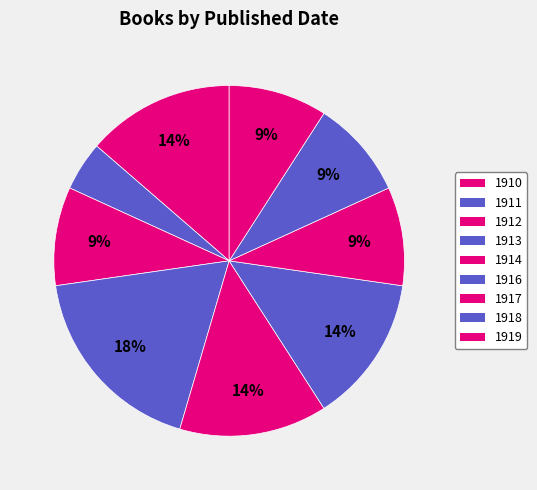

How many segments does this pie chart have?

9